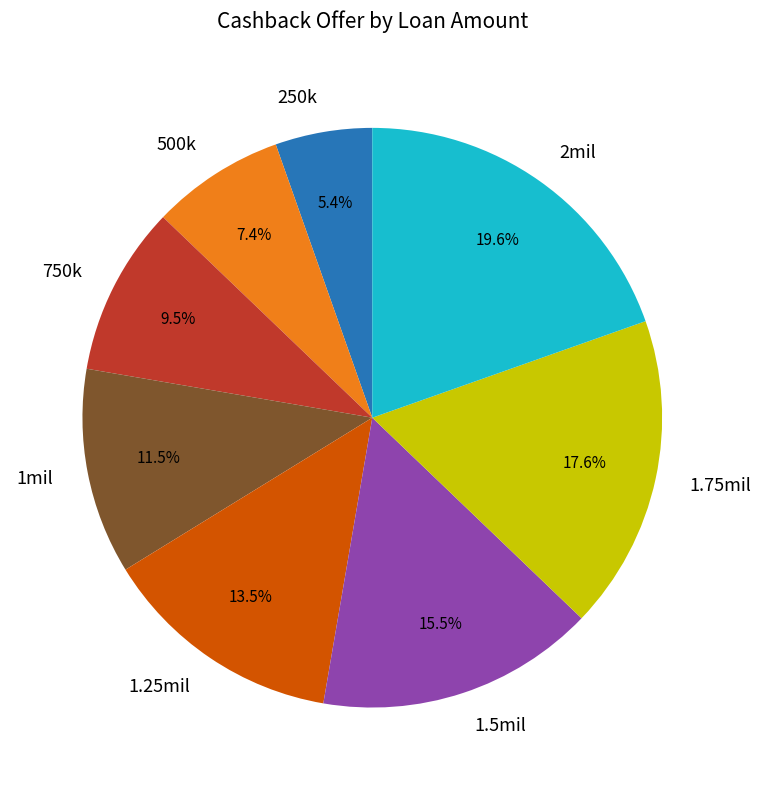

To the nearest percent, what percentage of the pie is 2mil?

20%